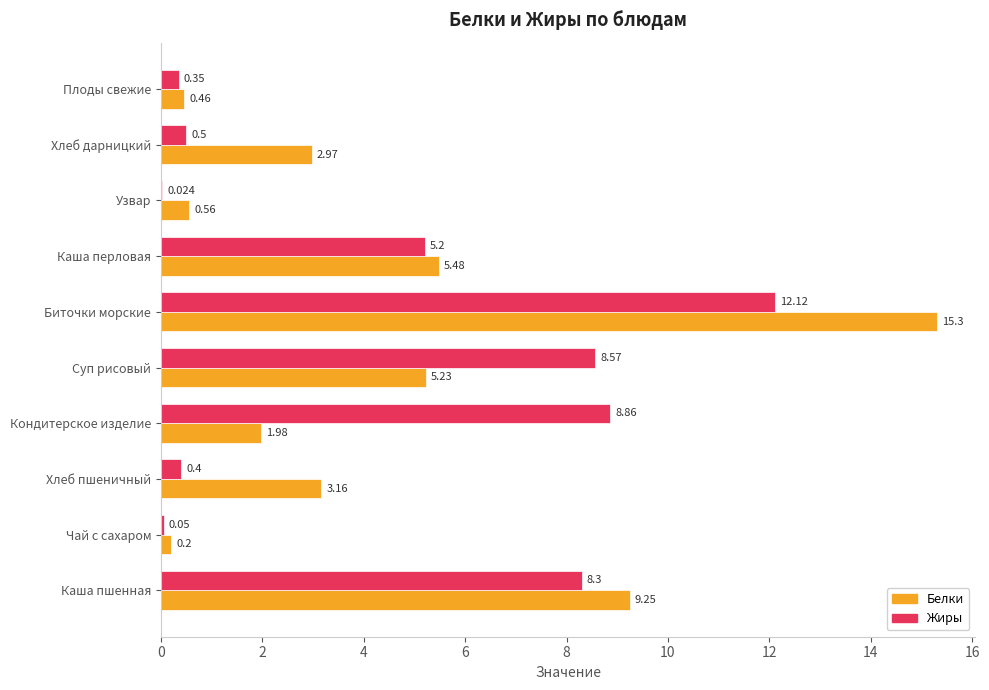

Which series has the largest total across all categories?

Белки